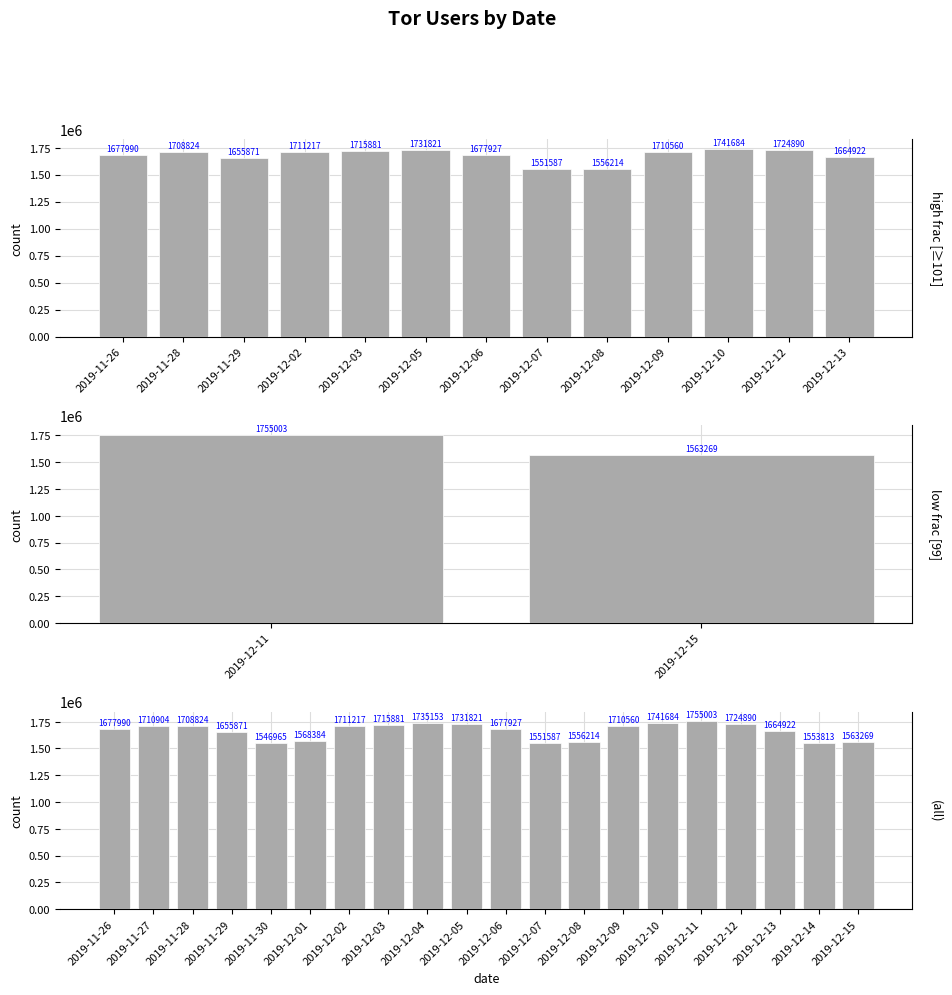

What is the change in value from 2019-12-01 to 2019-12-12?

+156506